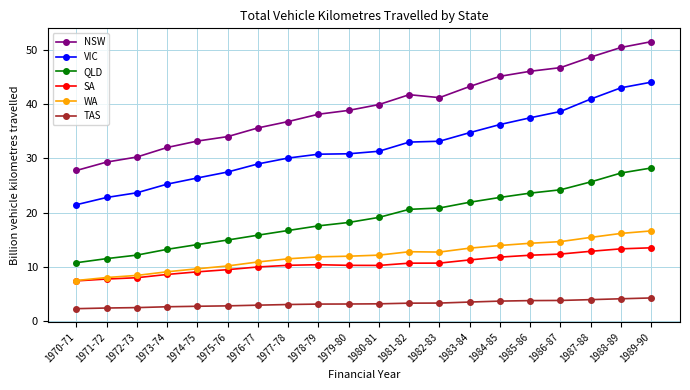

Which label corresponds to the largest value in the chart?

1989-90